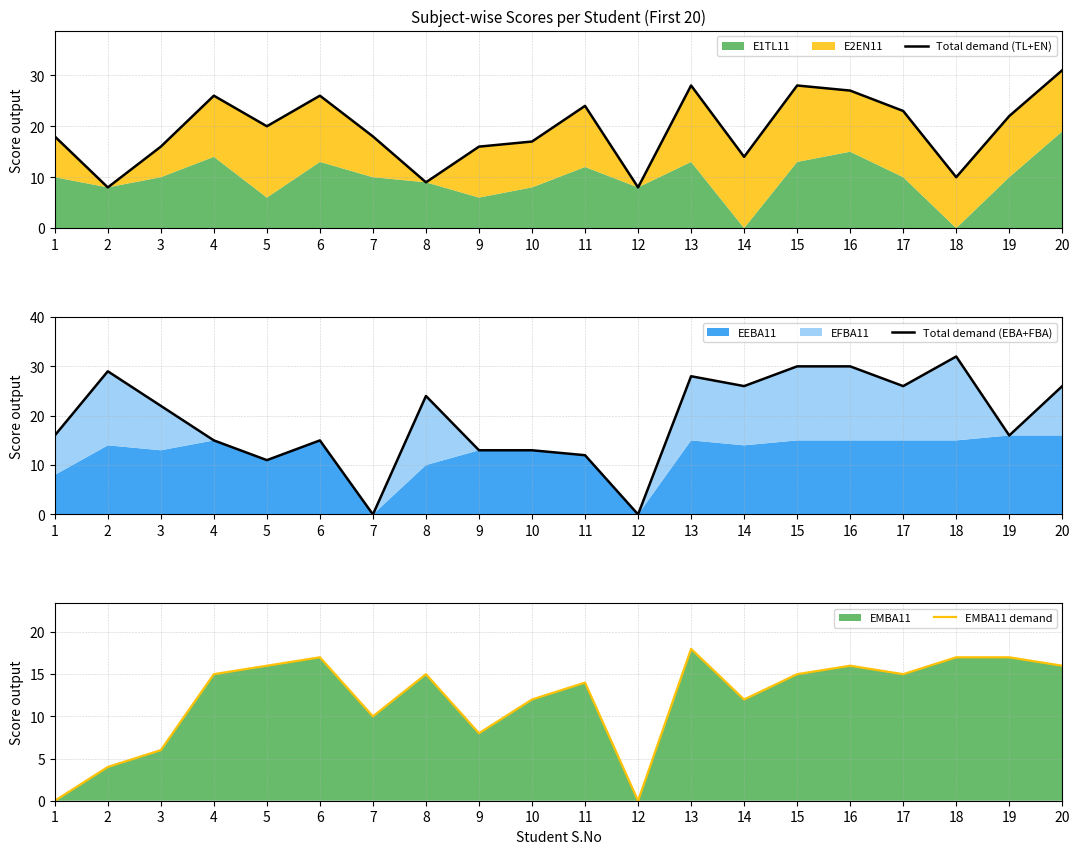

How many interior local peaks does the Total demand (EBA+FBA) series have?

5